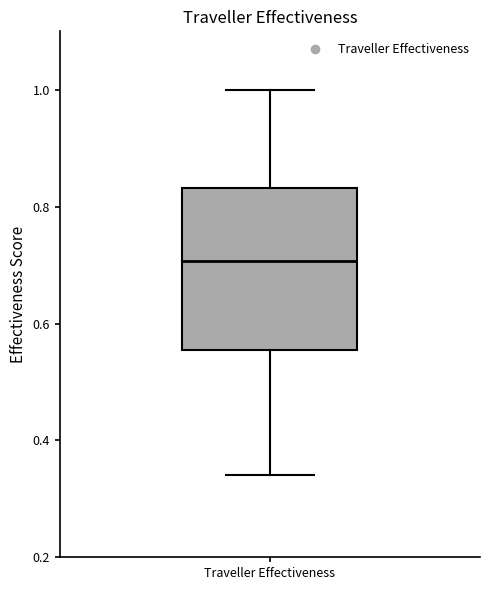

Read this box plot against the y-axis: the position of the median line, the range covered by the box, and the ends of both whiskers. The values are not printed on the chart, so give them approximately, as read against the axis.

median 0.70, box 0.56 to 0.84, whiskers 0.34 to 1.00